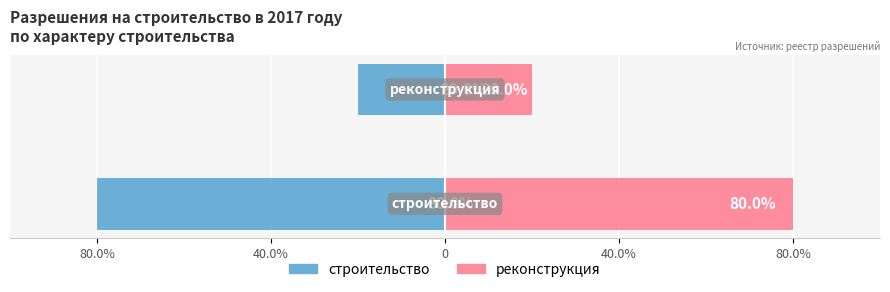

Reading left to right, list all the values displayed in this chart.

строительство: 80.0%=-80	40.0%=-20
реконструкция: 80.0%=80	40.0%=20